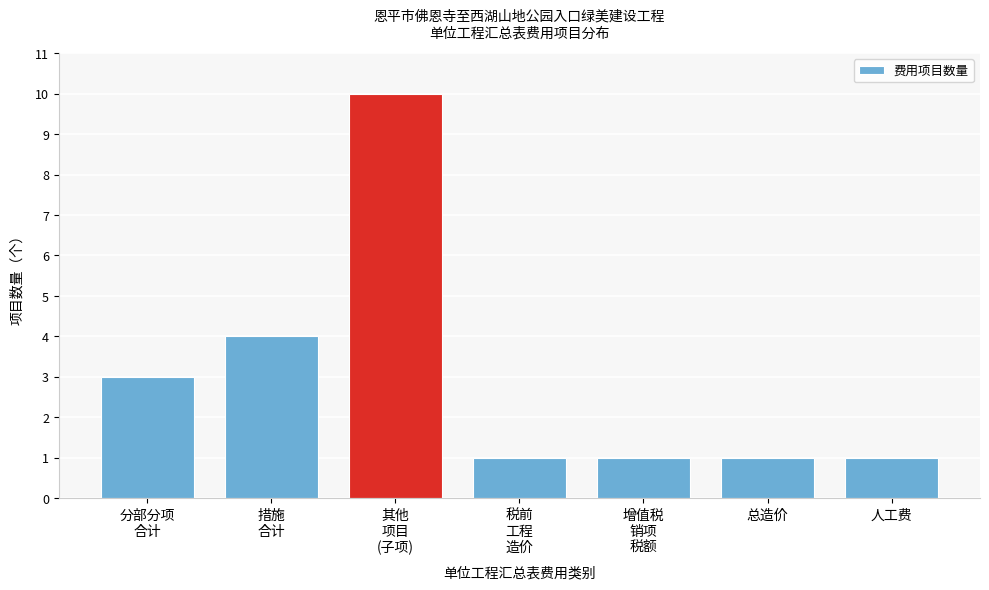

Reading left to right, extract all data points from this chart.

3	4	10	1	1	1	1